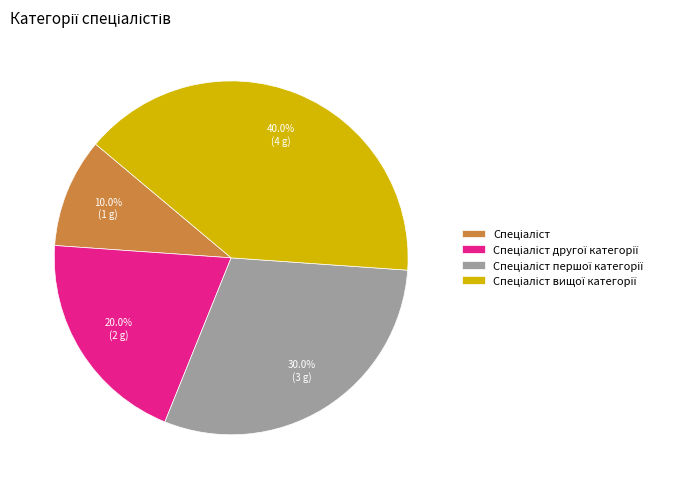

Is there any slice that represents more than half of the pie?

No